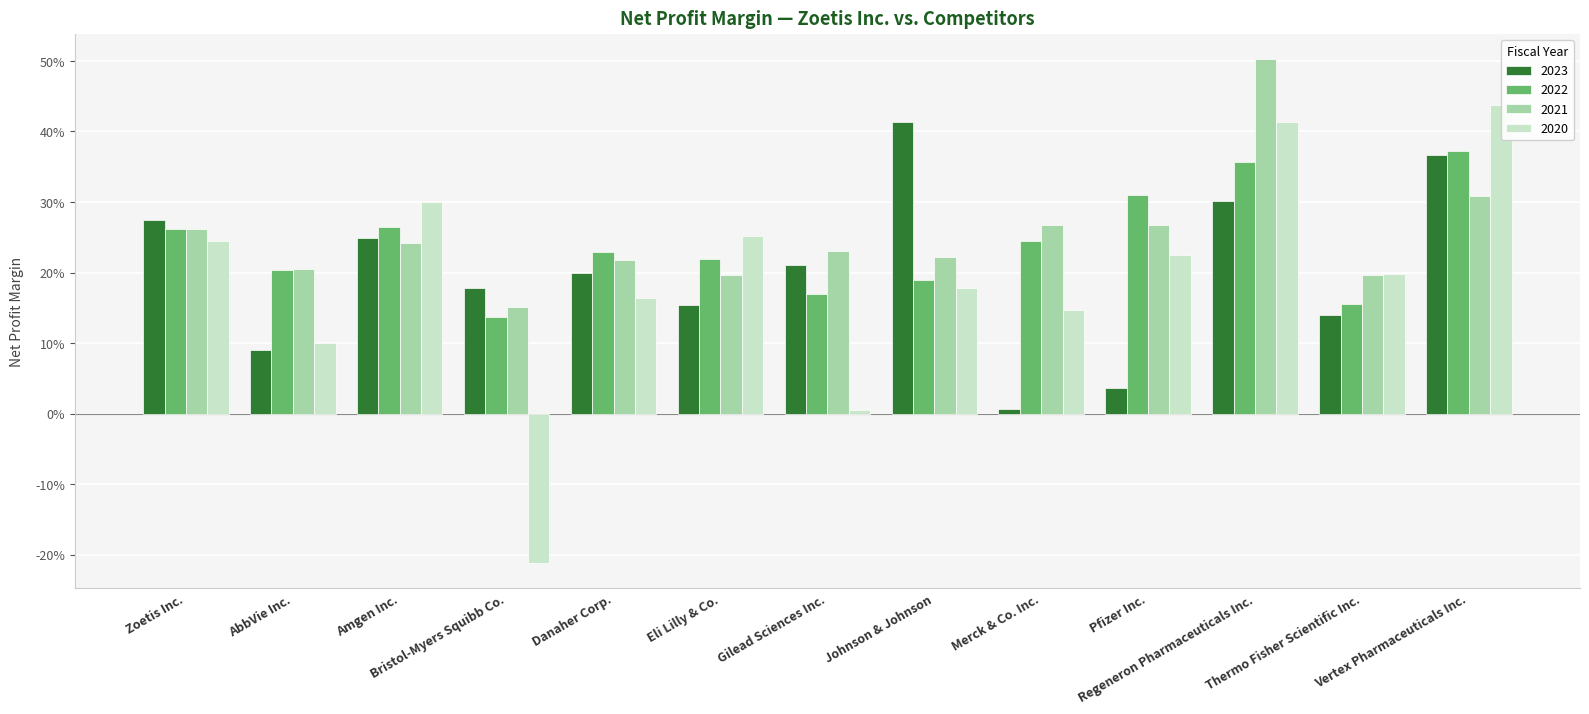

How many series are shown in this chart?

4